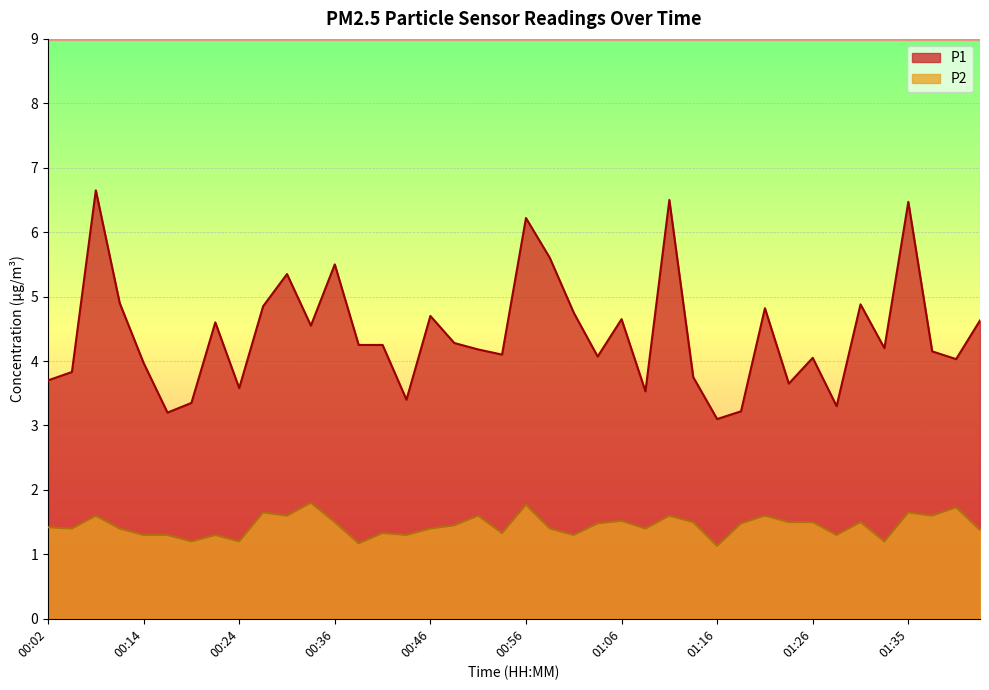

At which category does the chart reach its peak across all series?

00:09